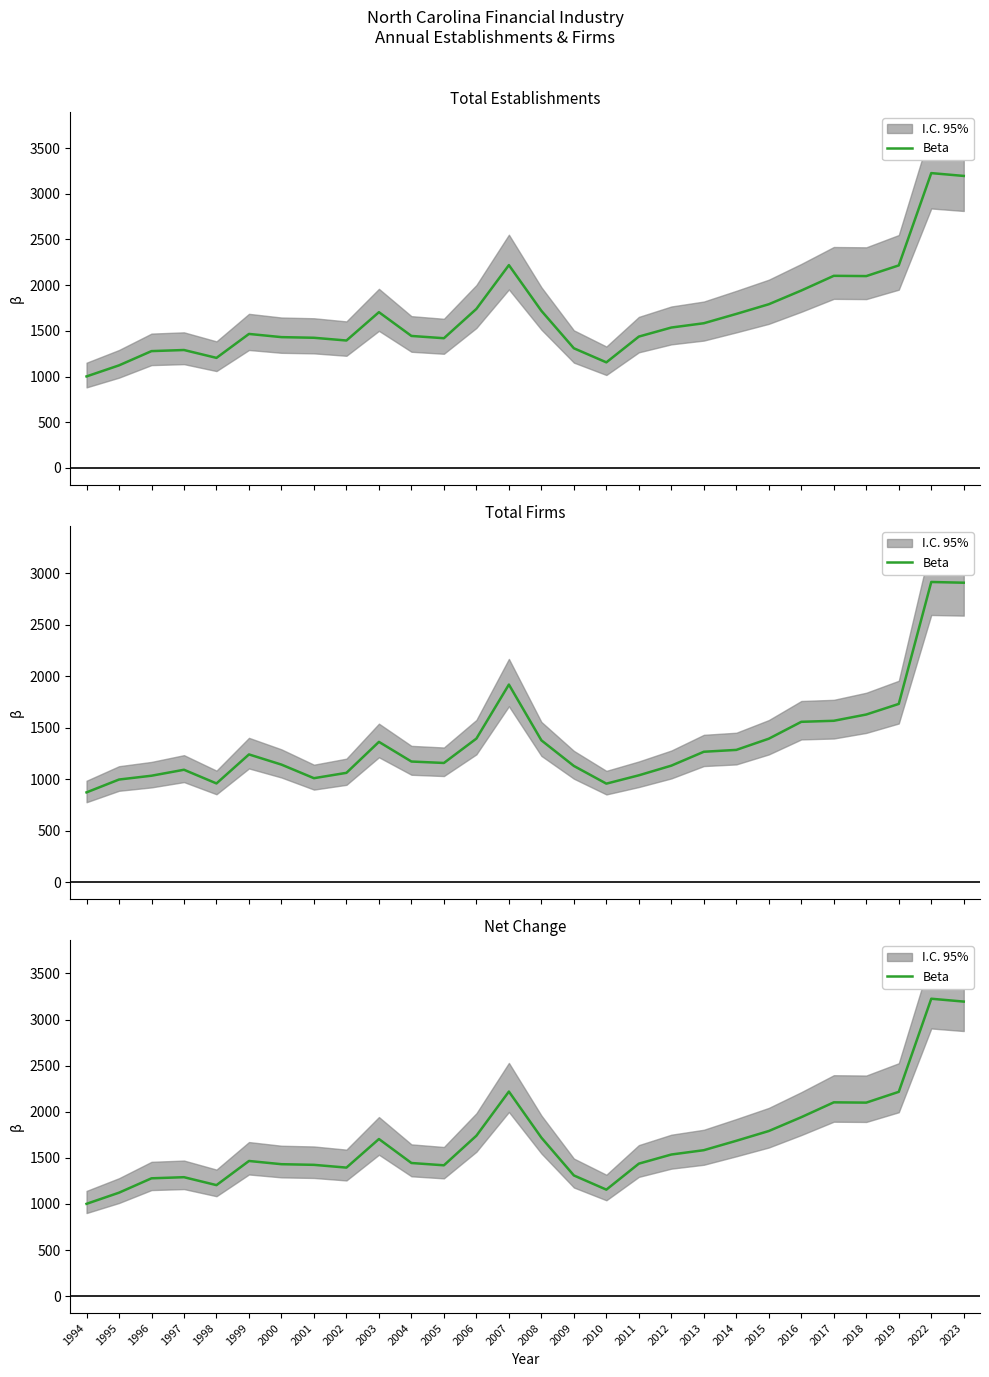

List the labels in order of value, largest first.

2022, 2023, 2007, 2019, 2017, 2018, 2016, 2015, 2006, 2008, 2003, 2014, 2013, 2012, 1999, 2004, 2011, 2000, 2001, 2005, 2002, 2009, 1997, 1996, 1998, 2010, 1995, 1994